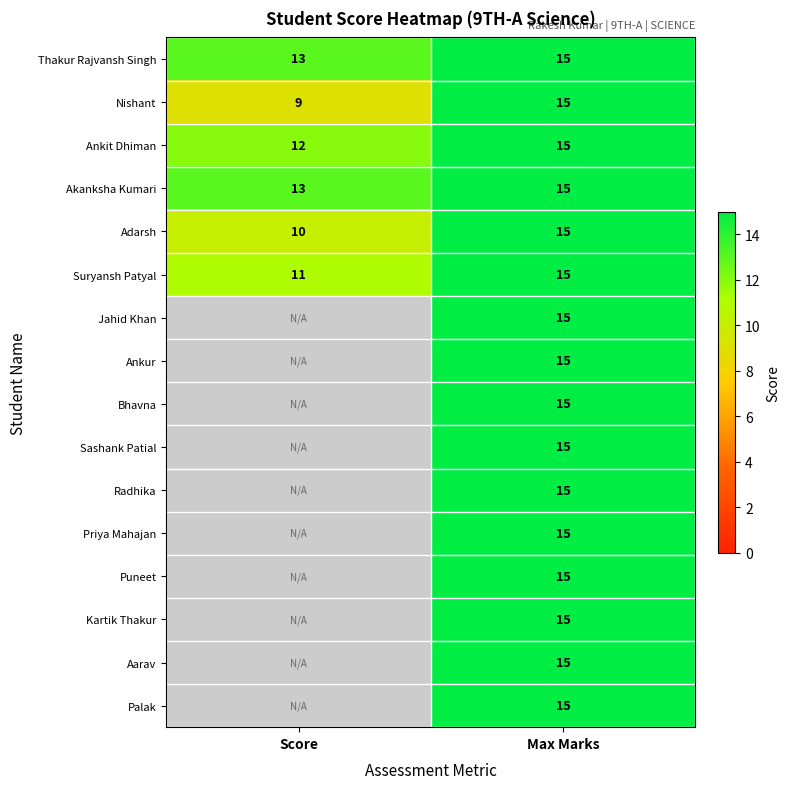

True or false: Thakur Rajvansh Singh has a value of 15 at Max Marks.

True